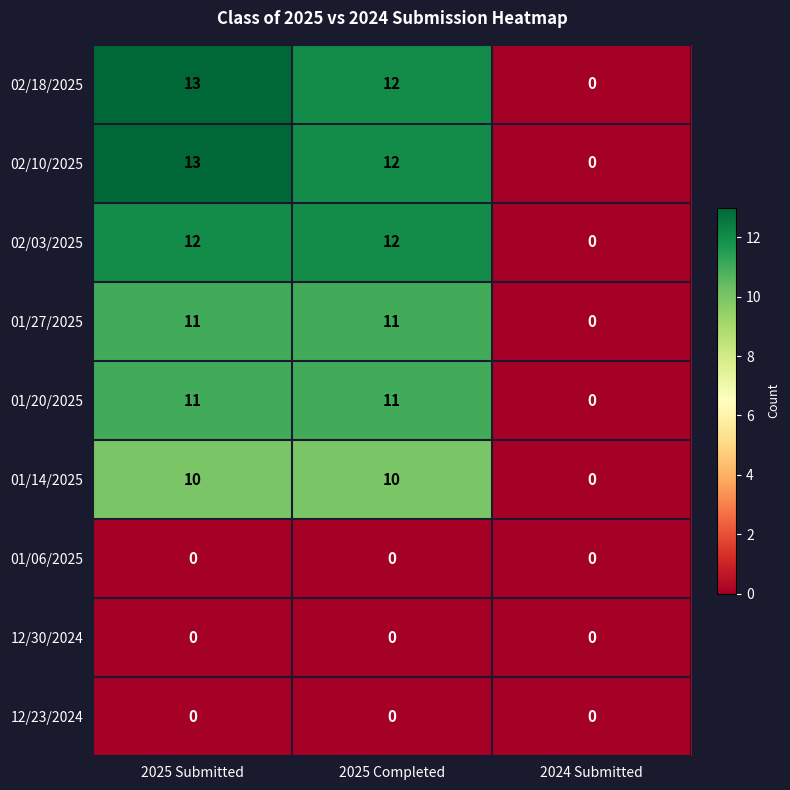

At which label does 01/27/2025 reach its minimum?

2024 Submitted